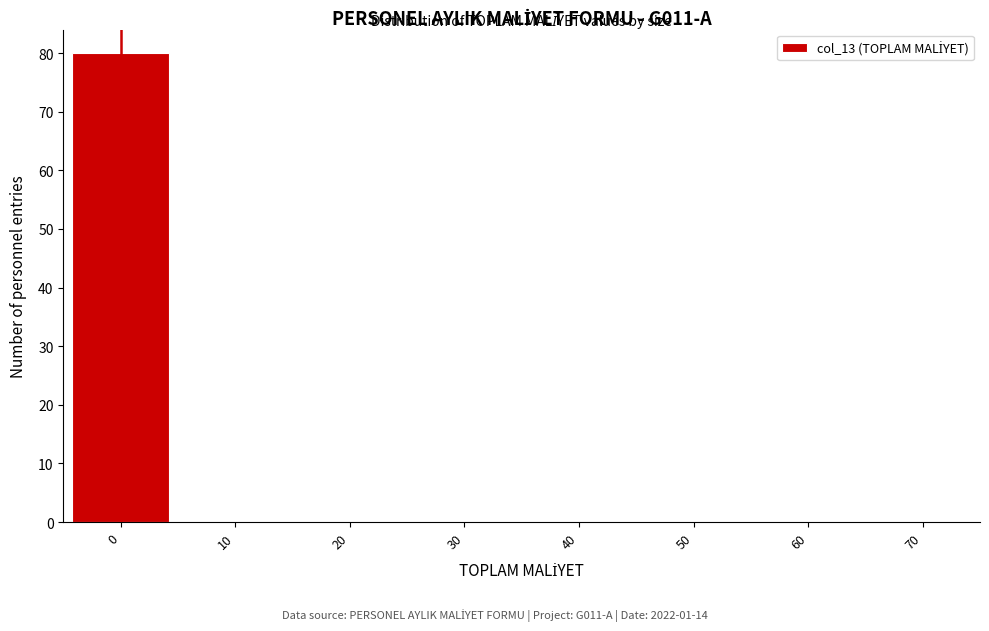

Reading left to right, transcribe this chart: for each bar, give the range it covers on the x-axis and its height. The values are not printed on the chart, so give them approximately, as read against the axis.

-5 to 5: 80
5 to 15: 0
15 to 25: 0
25 to 35: 0
35 to 45: 0
45 to 55: 0
55 to 65: 0
65 to 75: 0